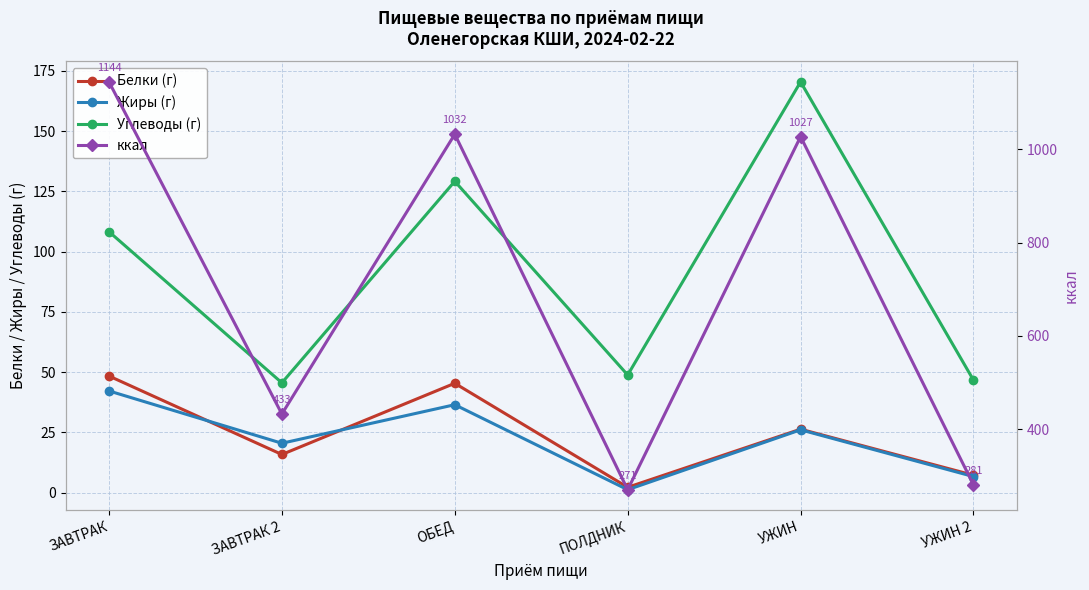

What is the difference between the ккал values at ЗАВТРАК and ЗАВТРАК 2?

711.4